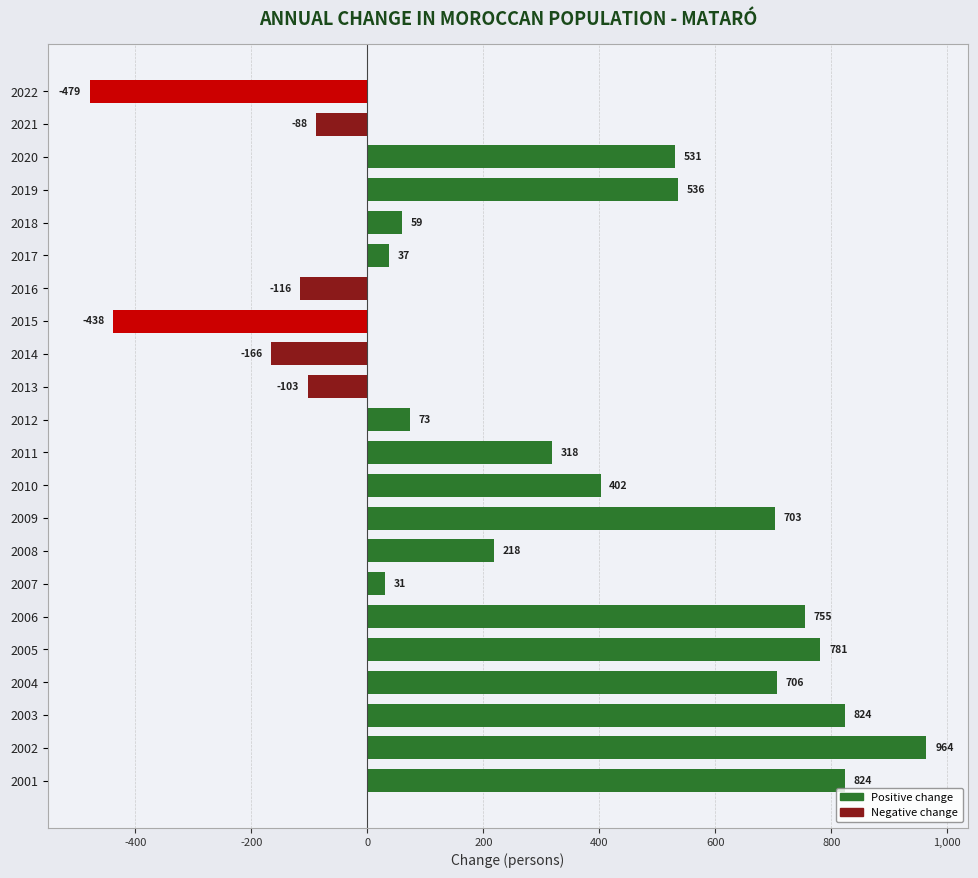

Is it true that the value at 2001 is 824?

True